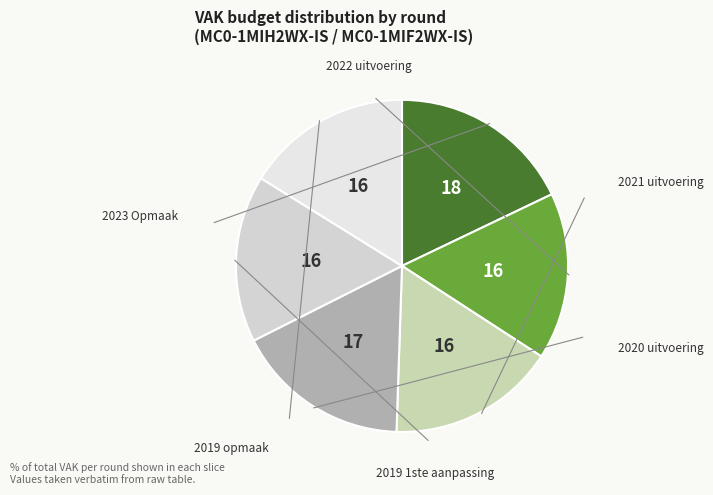

Count the number of slices in the pie.

6